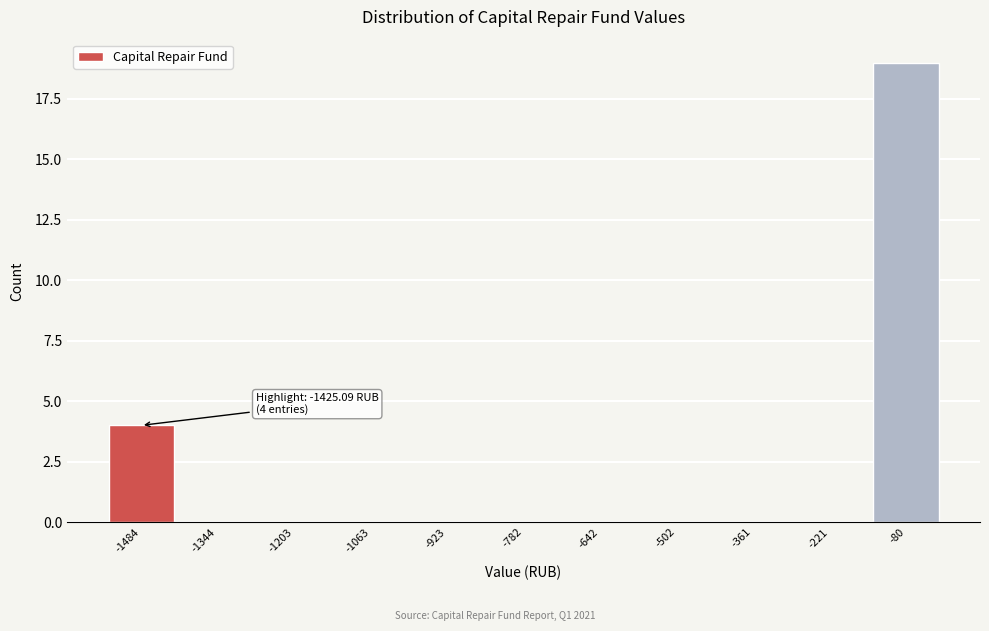

Reading left to right, transcribe all the data shown in this chart.

-1484=4	-1344=0	-1203=0	-1063=0	-923=0	-782=0	-642=0	-502=0	-361=0	-221=0	-80=19